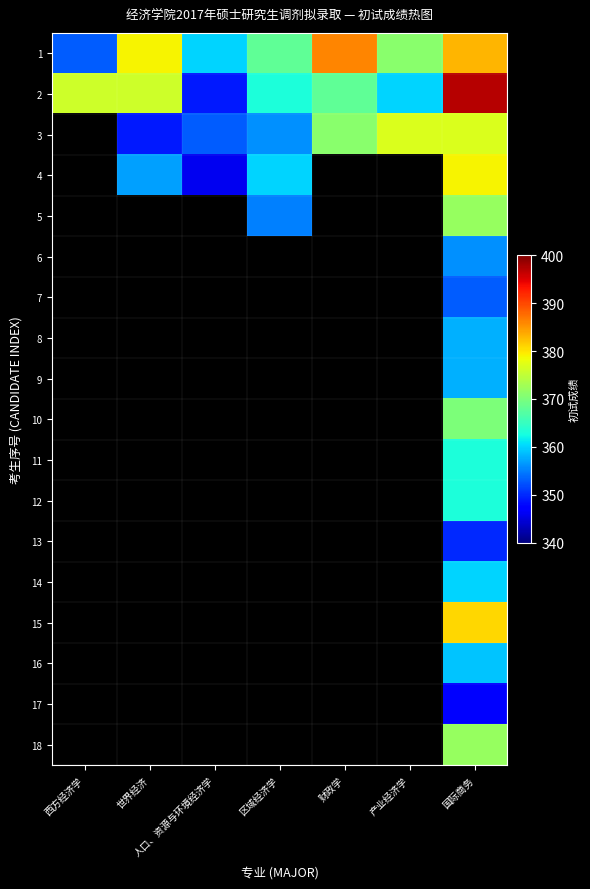

Is the value of 13 at 人口、资源与环境经济学 greater than the value of 6 at 产业经济学?

No